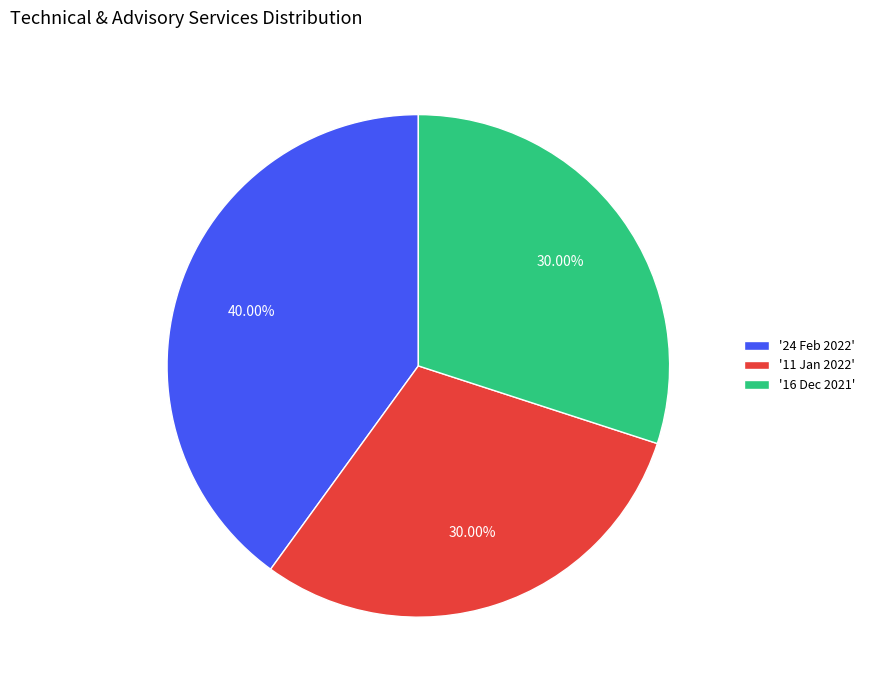

Is the sum of '11 Jan 2022' and '24 Feb 2022' greater than half?

Yes